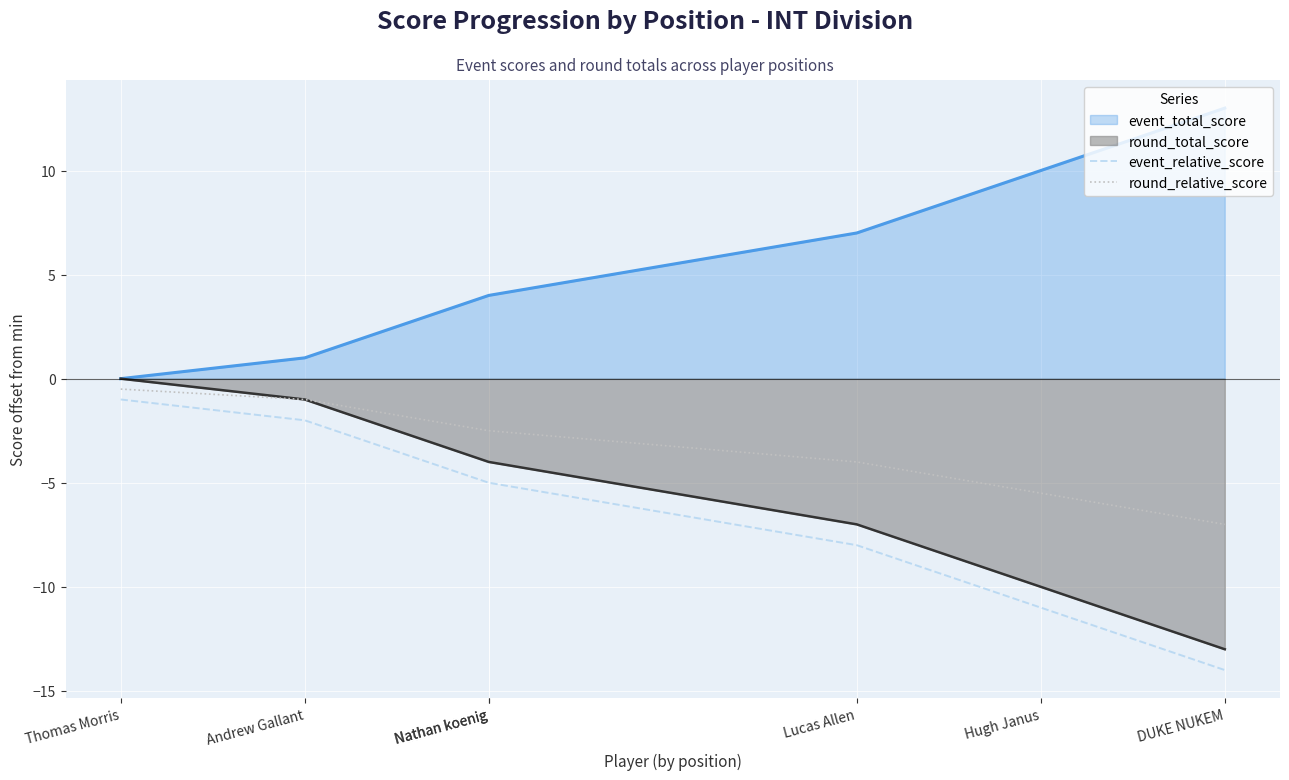

Which category has the highest value in the round_relative_score series?

Thomas Morris